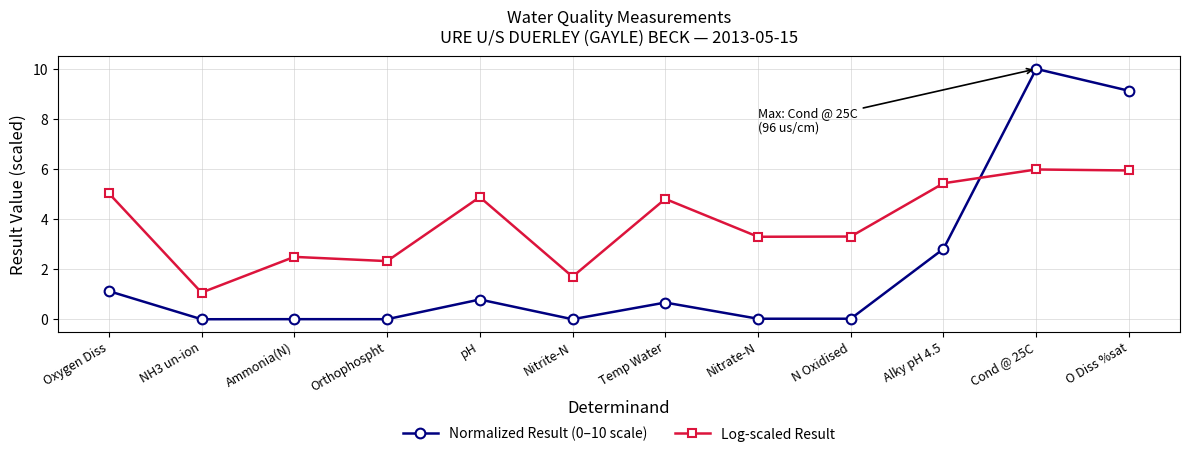

How many times do Normalized Result (0–10 scale) and Log-scaled Result cross each other?

1